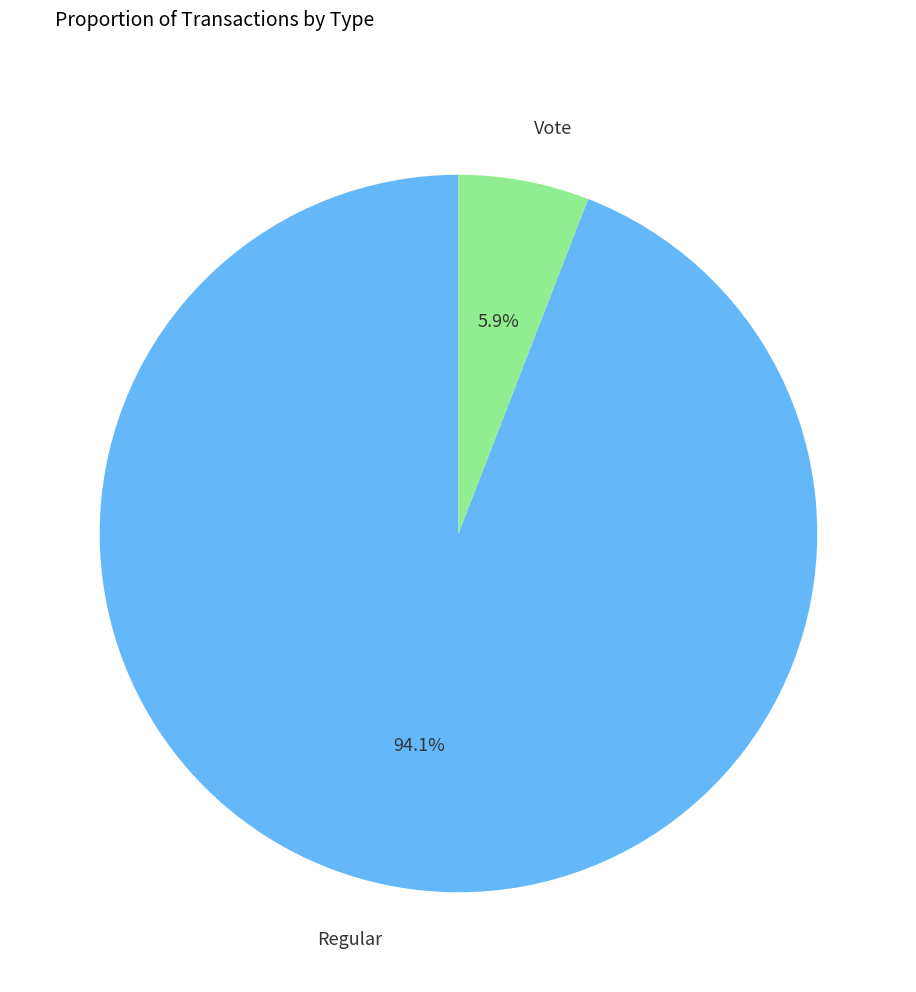

Between Vote and Regular, which is larger?

Regular